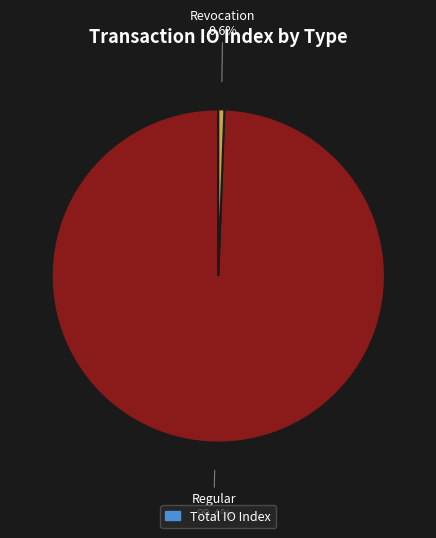

To the nearest percent, what is the average slice percentage?

50%